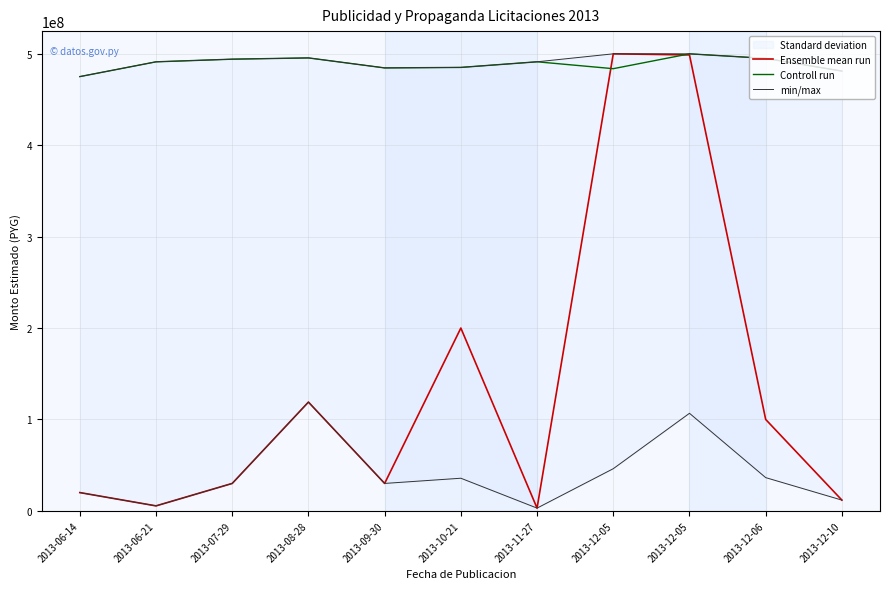

List the series in order of their overall mean, highest first.

Controll run, Ensemble mean run, min/max